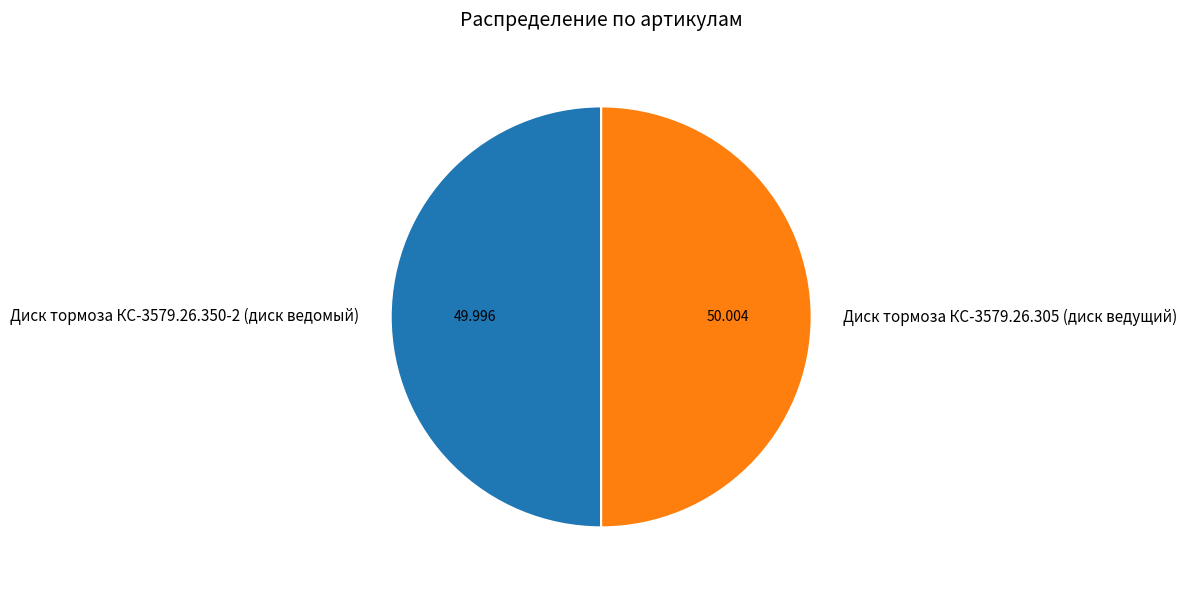

Combined, do Диск тормоза КС-3579.26.350-2 (диск ведомый) and Диск тормоза КС-3579.26.305 (диск ведущий) account for over 50%?

Yes